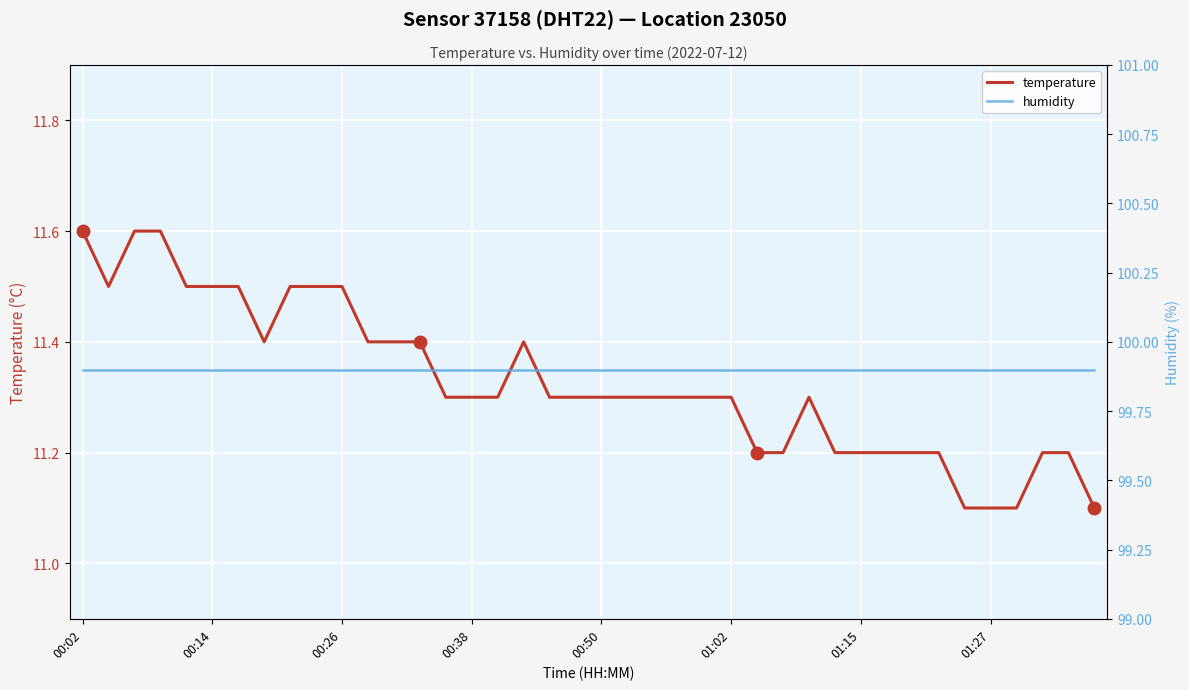

What is the total value across all series at 36?

111.0